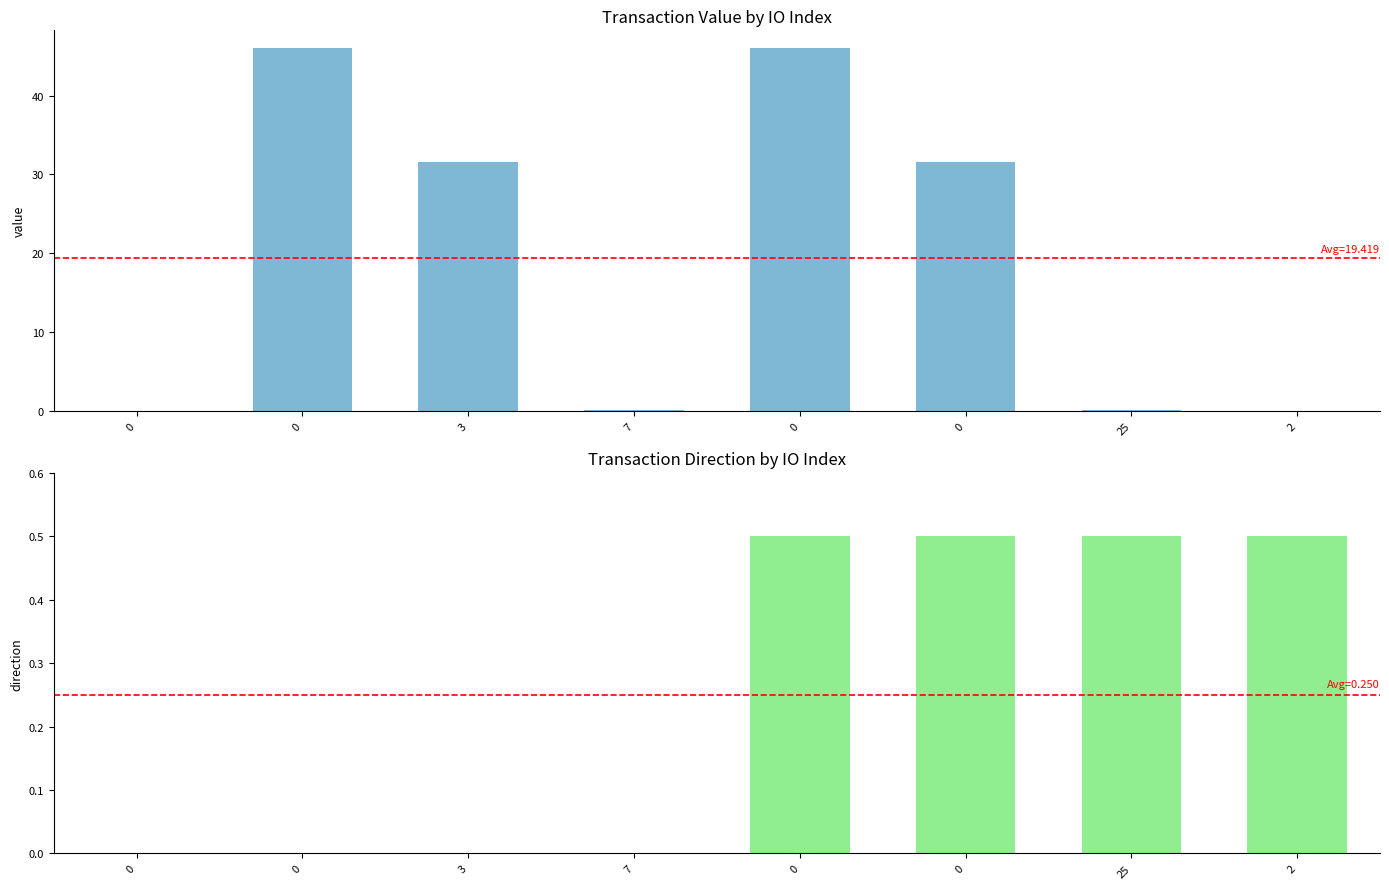

Which series has the widest spread of values?

value